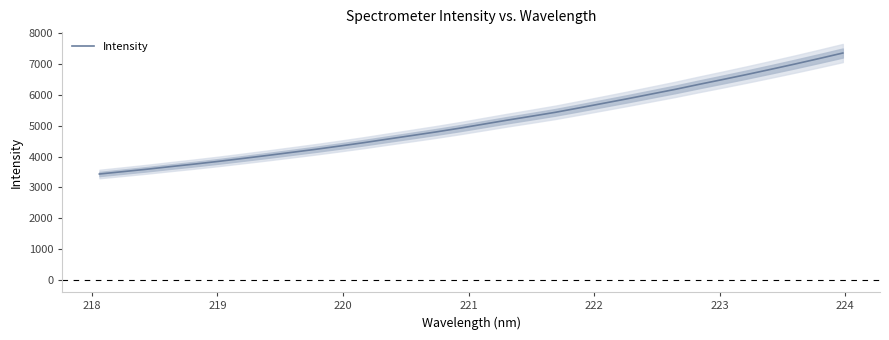

What is the lowest value of the Intensity series?

3434.3